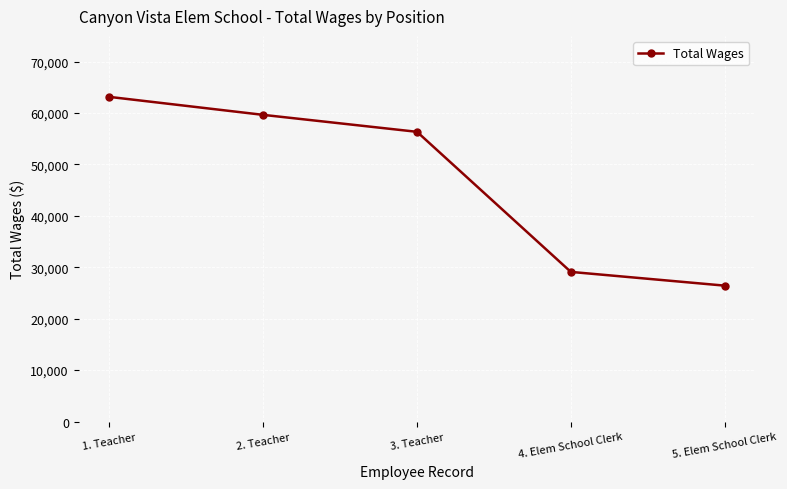

Is it true that the value at 1. Teacher is 63137?

True